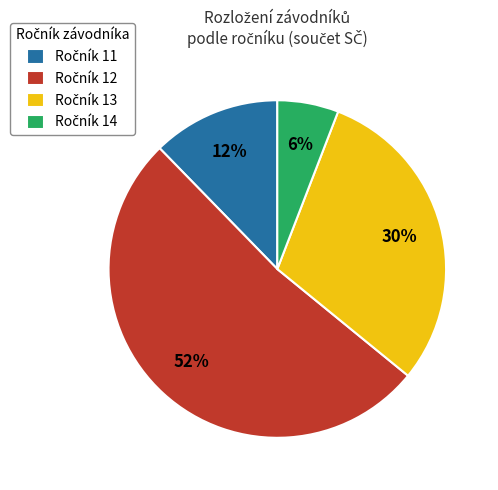

To the nearest percent, what is the difference between the largest and smallest slice percentages?

46%